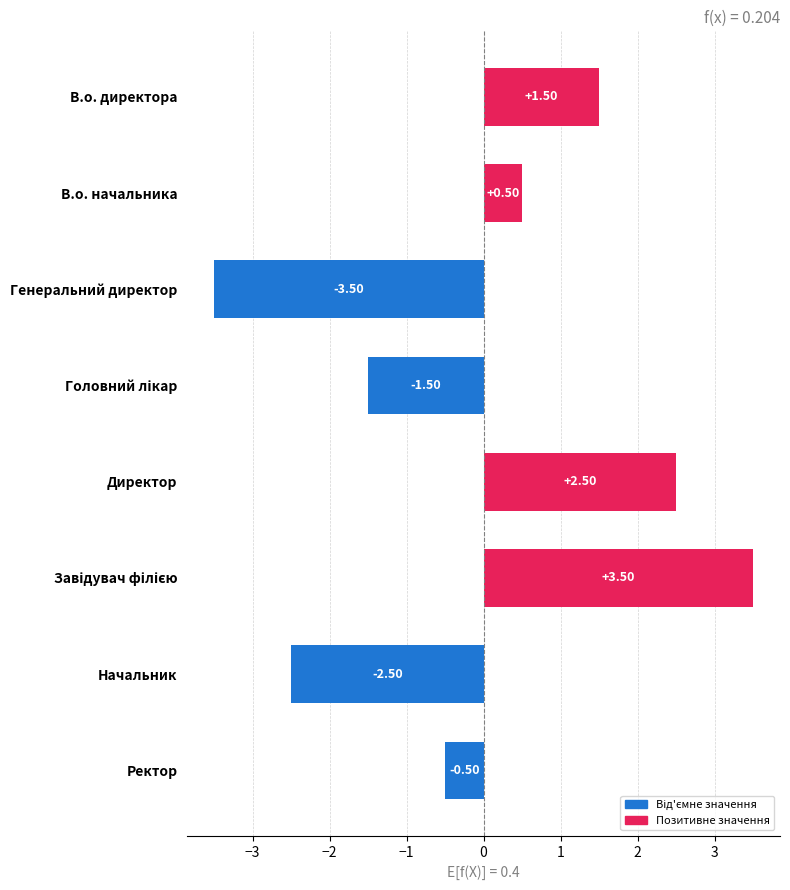

Which category has the lowest value across all series?

Генеральний директор